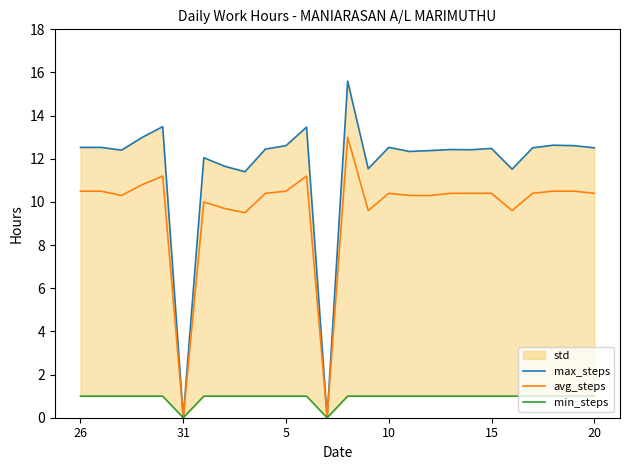

Reading right to left, what are all the values shown in this chart?

max_steps: 12.5	12.6	12.6	12.5	11.5	12.5	12.4	12.4	12.4	12.3	12.5	11.5	15.6	0.0	13.5	12.6	12.4	11.4	11.7	12.1	0.0	13.5	13.0	12.4	12.5	12.5
avg_steps: 10.4	10.5	10.5	10.4	9.6	10.4	10.4	10.4	10.3	10.3	10.4	9.6	13.0	0.0	11.2	10.5	10.4	9.5	9.7	10.0	0.0	11.2	10.8	10.3	10.5	10.5
min_steps: 1.0	1.0	1.0	1.0	1.0	1.0	1.0	1.0	1.0	1.0	1.0	1.0	1.0	0.0	1.0	1.0	1.0	1.0	1.0	1.0	0.0	1.0	1.0	1.0	1.0	1.0